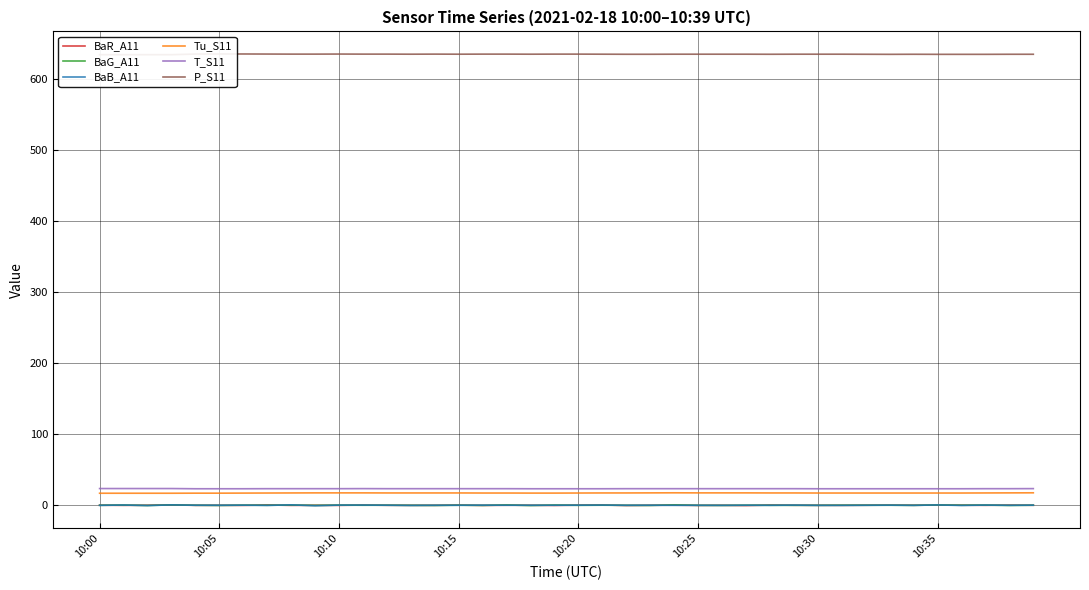

How many Tu_S11 values are between 17 and 18?

40